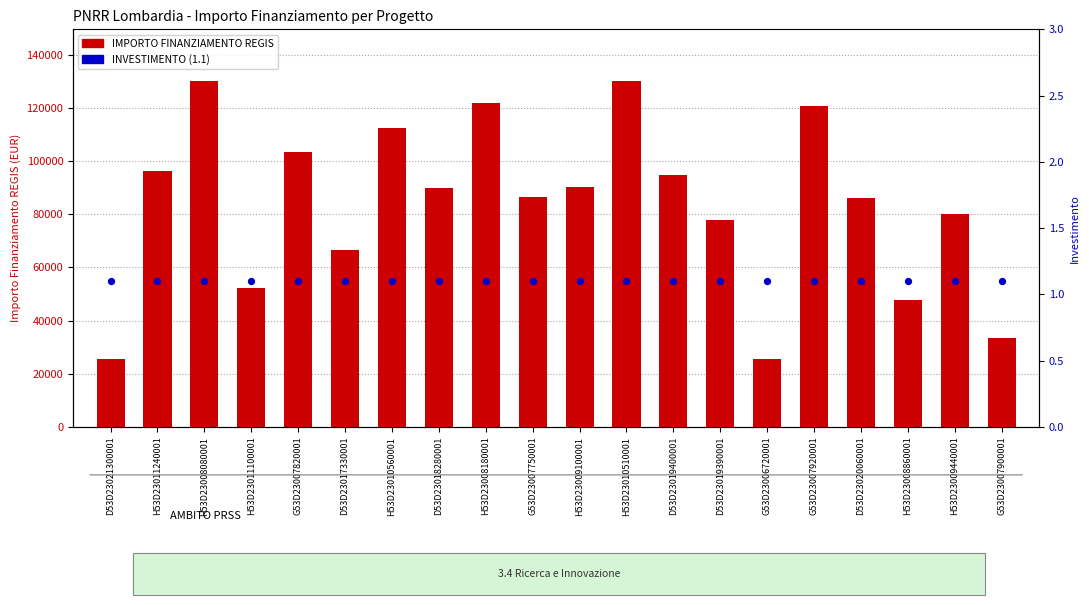

What are all the series names shown in the legend?

IMPORTO FINANZIAMENTO REGIS, INVESTIMENTO